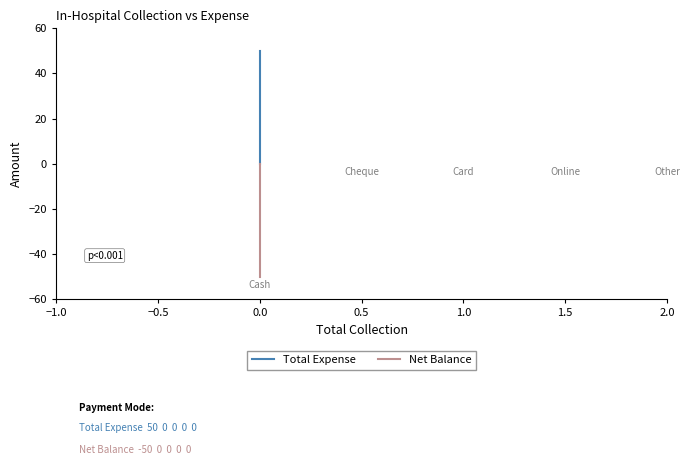

The value of Net Balance at 0.0 is -16. True or false?

False